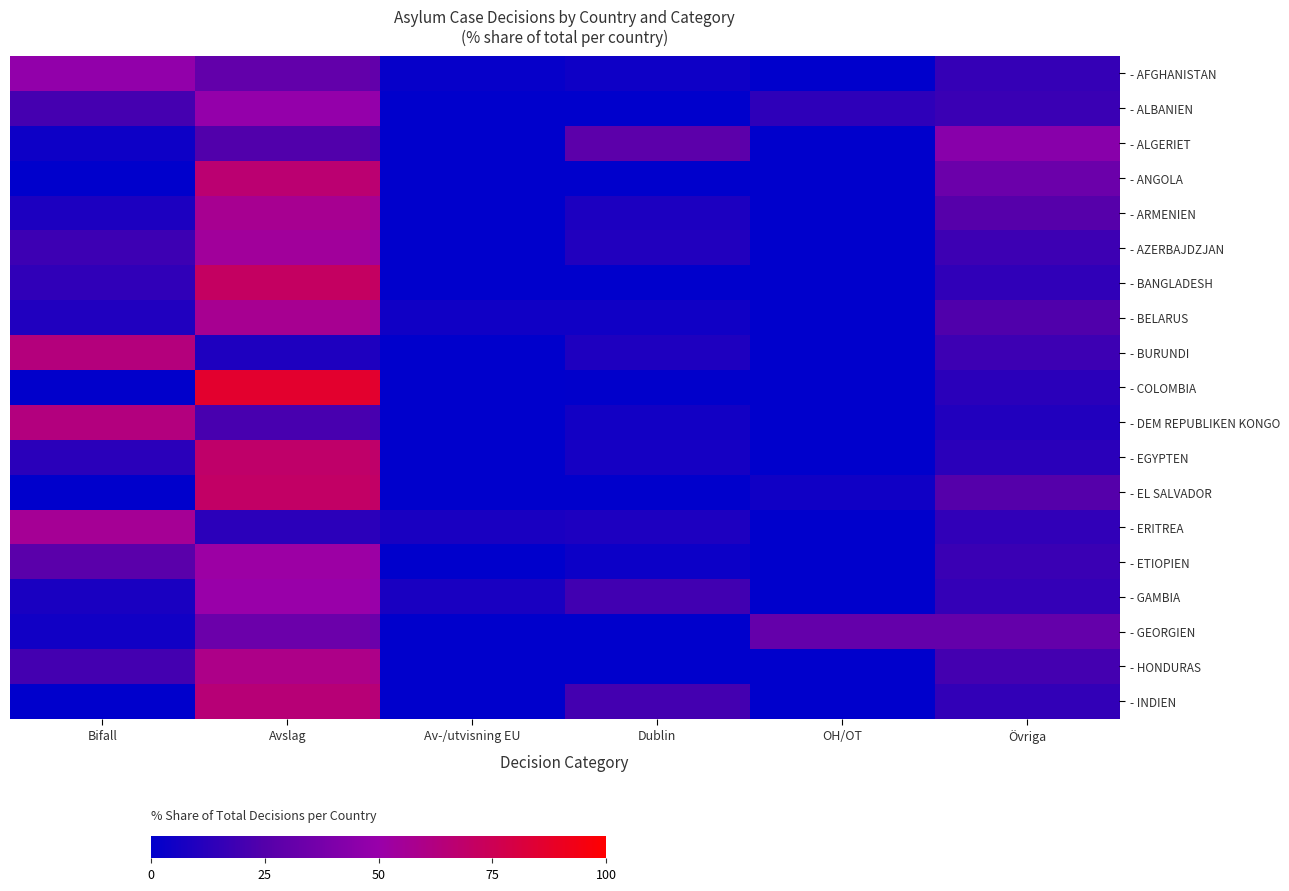

Reading right to left, list all the values displayed in this chart.

- AFGHANISTAN: Övriga=15.8	OH/OT=0.0	Dublin=4.5	Av-/utvisning EU=2.3	Avslag=30.0	Bifall=47.5
- ALBANIEN: Övriga=17.2	OH/OT=13.8	Dublin=0.0	Av-/utvisning EU=0.0	Avslag=48.3	Bifall=20.7
- ALGERIET: Övriga=44.0	OH/OT=0.0	Dublin=28.0	Av-/utvisning EU=0.0	Avslag=24.0	Bifall=4.0
- ANGOLA: Övriga=33.3	OH/OT=0.0	Dublin=0.0	Av-/utvisning EU=0.0	Avslag=66.7	Bifall=0.0
- ARMENIEN: Övriga=25.7	OH/OT=0.0	Dublin=8.6	Av-/utvisning EU=0.0	Avslag=57.1	Bifall=8.6
- AZERBAJDZJAN: Övriga=18.0	OH/OT=0.0	Dublin=10.1	Av-/utvisning EU=0.0	Avslag=53.9	Bifall=18.0
- BANGLADESH: Övriga=14.3	OH/OT=0.0	Dublin=0.0	Av-/utvisning EU=0.0	Avslag=71.4	Bifall=14.3
- BELARUS: Övriga=23.8	OH/OT=0.0	Dublin=4.8	Av-/utvisning EU=4.8	Avslag=57.1	Bifall=9.5
- BURUNDI: Övriga=18.2	OH/OT=0.0	Dublin=9.1	Av-/utvisning EU=0.0	Avslag=9.1	Bifall=63.6
- COLOMBIA: Övriga=12.5	OH/OT=0.0	Dublin=0.7	Av-/utvisning EU=0.0	Avslag=86.1	Bifall=0.7
- DEM REPUBLIKEN KONGO: Övriga=10.0	OH/OT=0.0	Dublin=5.7	Av-/utvisning EU=0.0	Avslag=21.4	Bifall=62.9
- EGYPTEN: Övriga=12.5	OH/OT=0.0	Dublin=6.2	Av-/utvisning EU=0.0	Avslag=68.8	Bifall=12.5
- EL SALVADOR: Övriga=25.0	OH/OT=5.0	Dublin=0.0	Av-/utvisning EU=0.0	Avslag=70.0	Bifall=0.0
- ERITREA: Övriga=14.7	OH/OT=0.0	Dublin=8.6	Av-/utvisning EU=7.8	Avslag=12.9	Bifall=56.0
- ETIOPIEN: Övriga=17.3	OH/OT=0.0	Dublin=3.6	Av-/utvisning EU=0.0	Avslag=51.8	Bifall=27.3
- GAMBIA: Övriga=15.4	OH/OT=0.0	Dublin=19.2	Av-/utvisning EU=7.7	Avslag=50.0	Bifall=7.7
- GEORGIEN: Övriga=30.8	OH/OT=30.8	Dublin=0.0	Av-/utvisning EU=0.0	Avslag=33.3	Bifall=5.1
- HONDURAS: Övriga=20.0	OH/OT=0.0	Dublin=0.0	Av-/utvisning EU=0.0	Avslag=60.0	Bifall=20.0
- INDIEN: Övriga=15.0	OH/OT=0.0	Dublin=20.0	Av-/utvisning EU=0.0	Avslag=65.0	Bifall=0.0